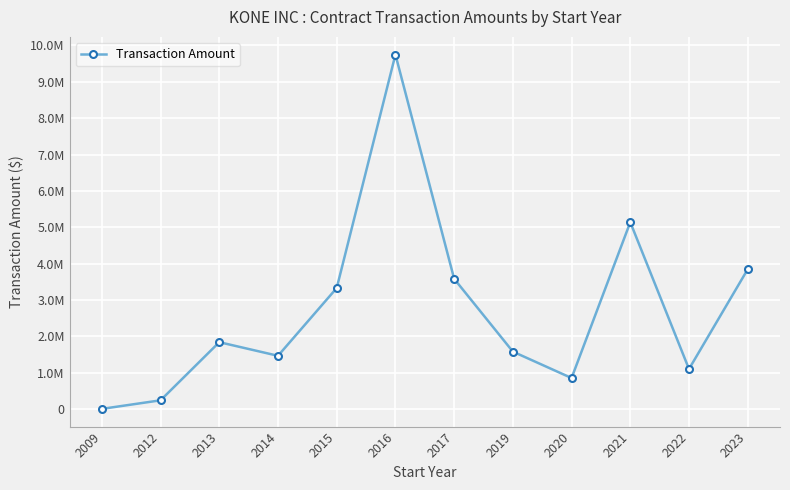

Is this an area chart (filled region under the line)?

No